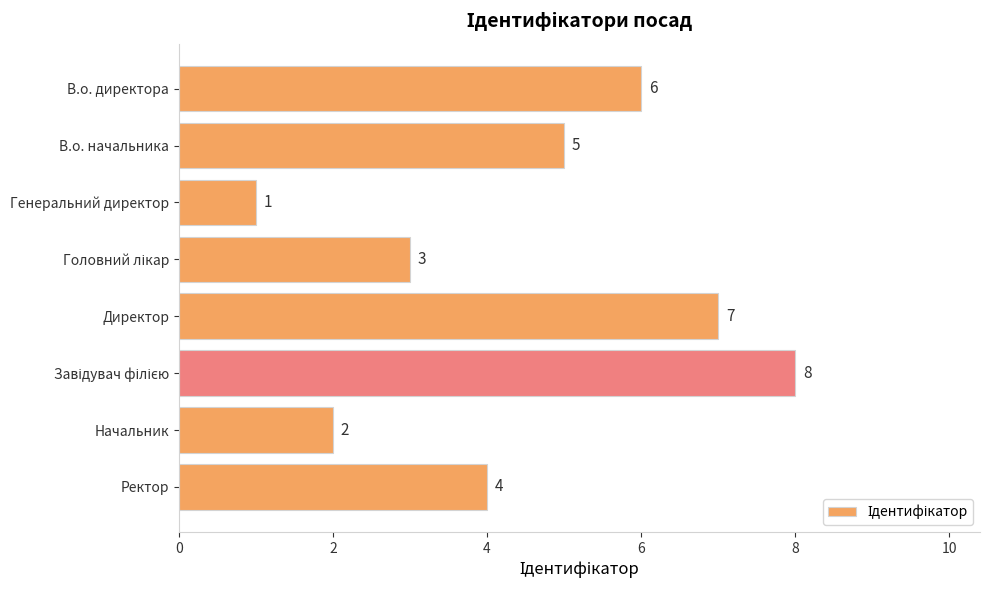

Are the bars grouped side by side (vs. stacked)?

No